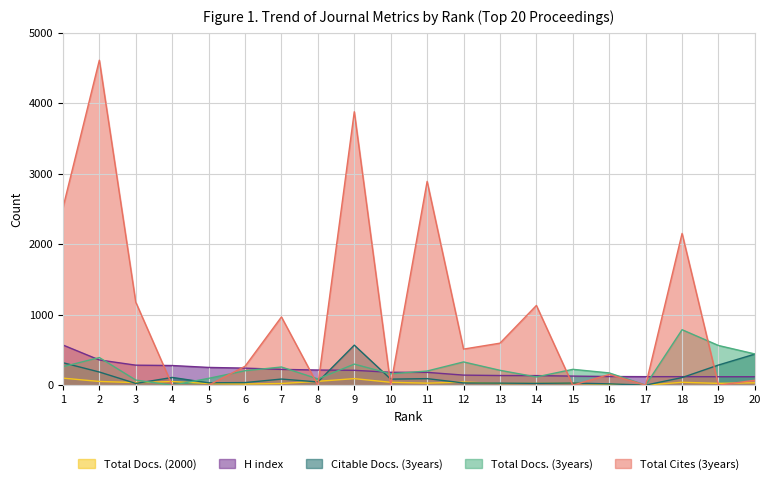

True or false: Citable Docs. (3years) has a value of 43 at 12.

False